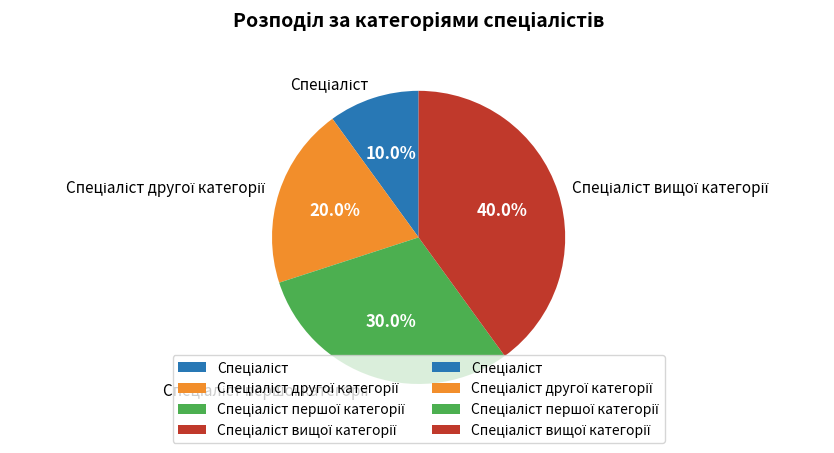

Is there any slice that represents more than half of the pie?

No